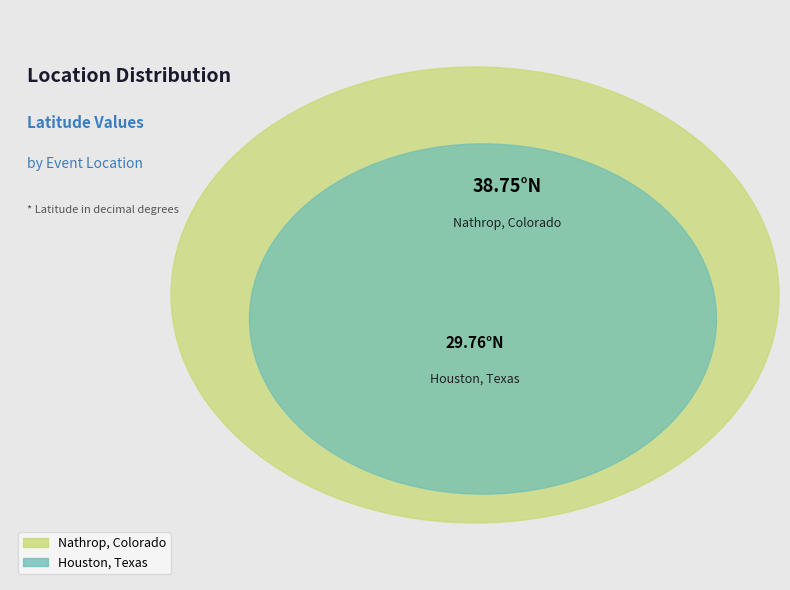

True or false: Nathrop, Colorado accounts for 57% of the total.

True